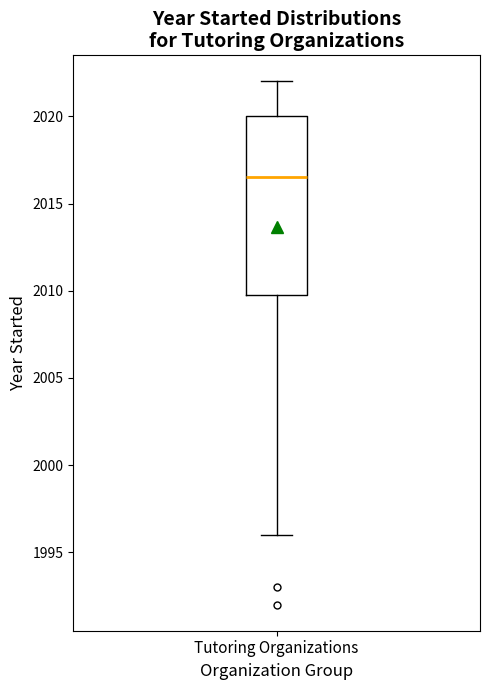

Read this box plot against the y-axis: the position of the median line, the range covered by the box, and the ends of both whiskers. The values are not printed on the chart, so give them approximately, as read against the axis.

median 2016.5, box 2010.0 to 2020.0, whiskers 1996.0 to 2022.0